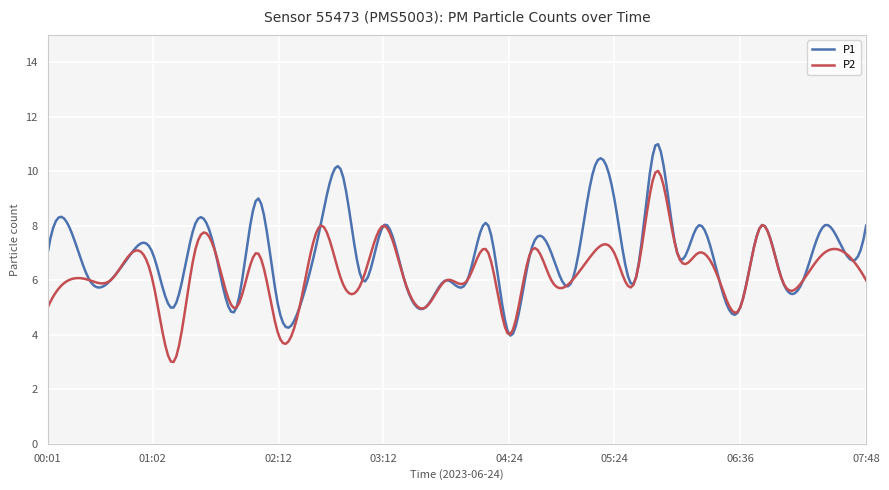

What is the greatest value displayed?

11.0